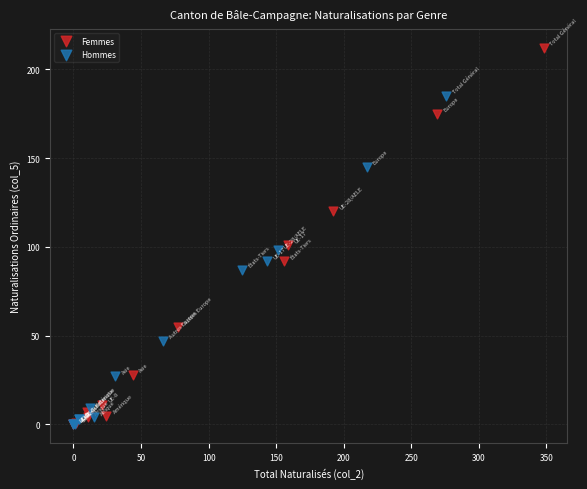

Which series reaches the maximum Y coordinate?

Femmes